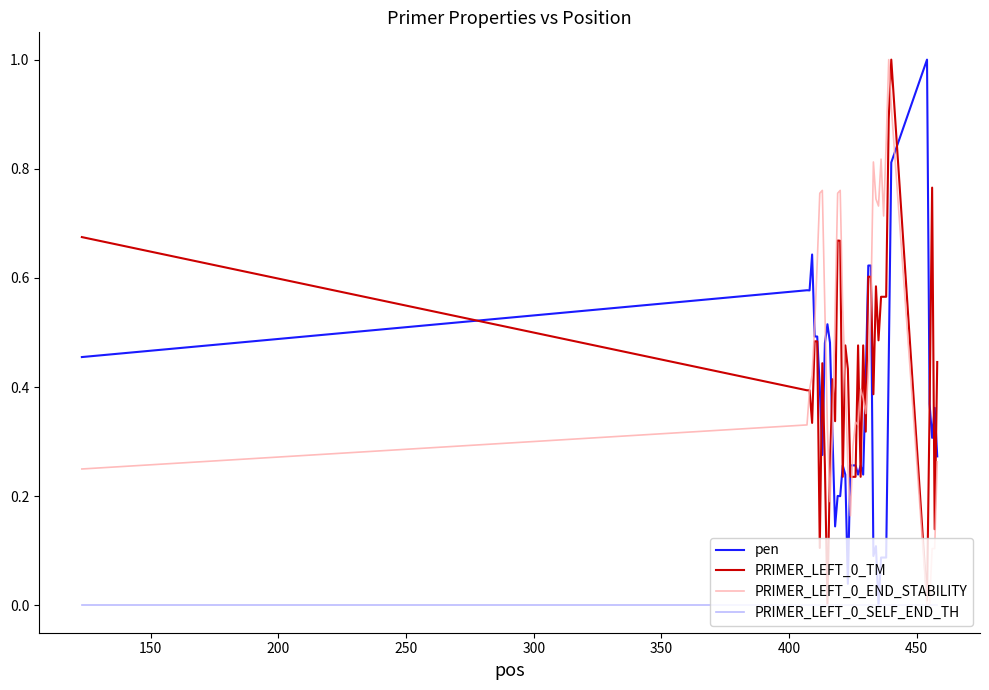

True or false: PRIMER_LEFT_0_END_STABILITY has more than 2 points higher than both neighbors.

True